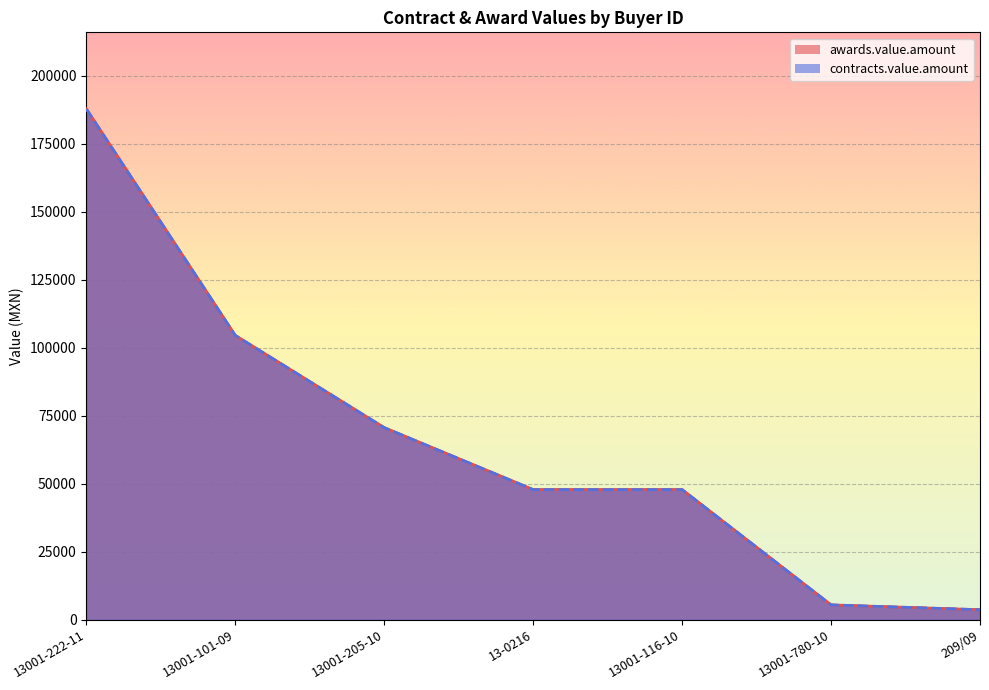

At which category is the sum across all series the highest?

13001-222-11